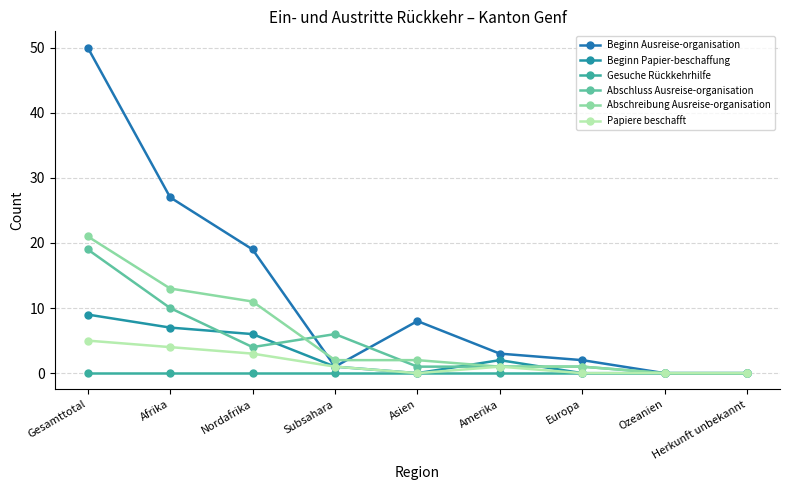

What is the value of the Beginn Papier-beschaffung point at the 1st from the left?

9